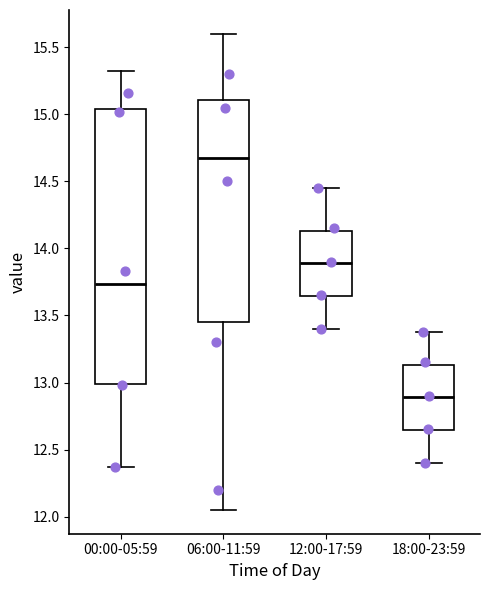

Where does the median line of the box for 18:00-23:59 sit on the y-axis? The values are not printed on the chart, so give them approximately, as read against the axis.

12.90